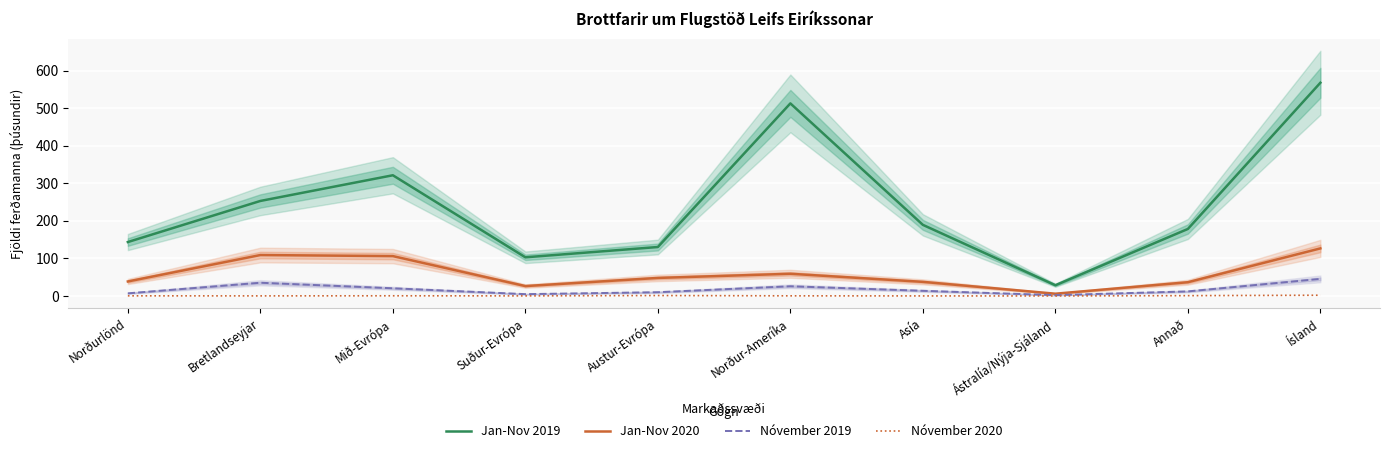

What is the sum of all Nóvember 2020 values?

5.2